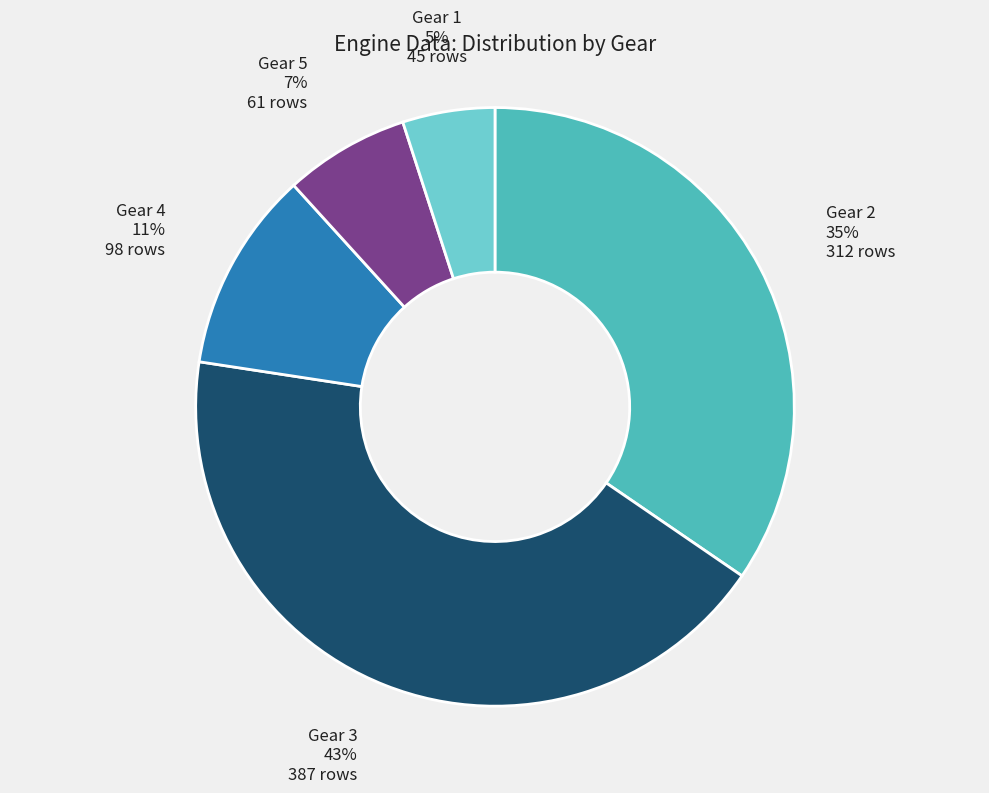

To the nearest percent, what is the average slice percentage?

20%